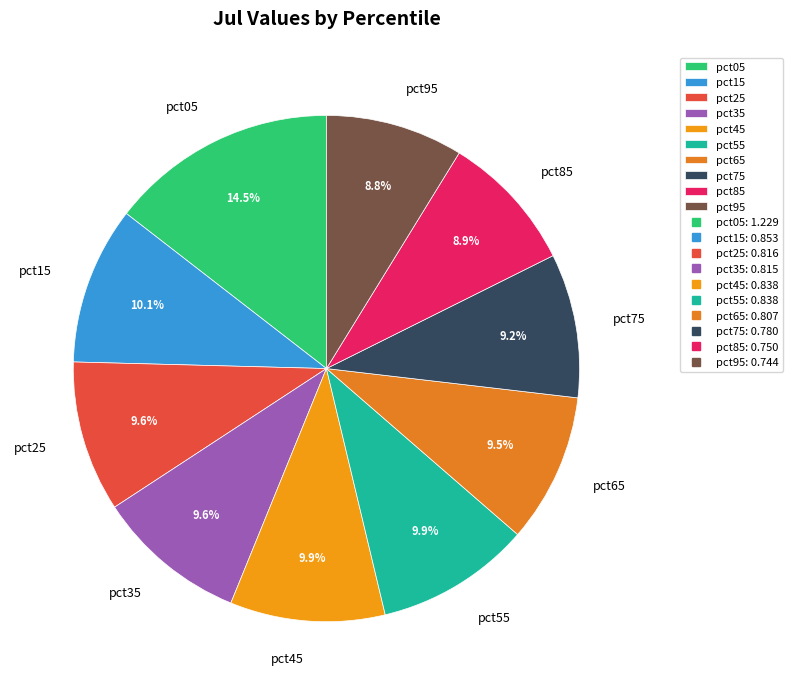

How many slices are in this pie chart?

10